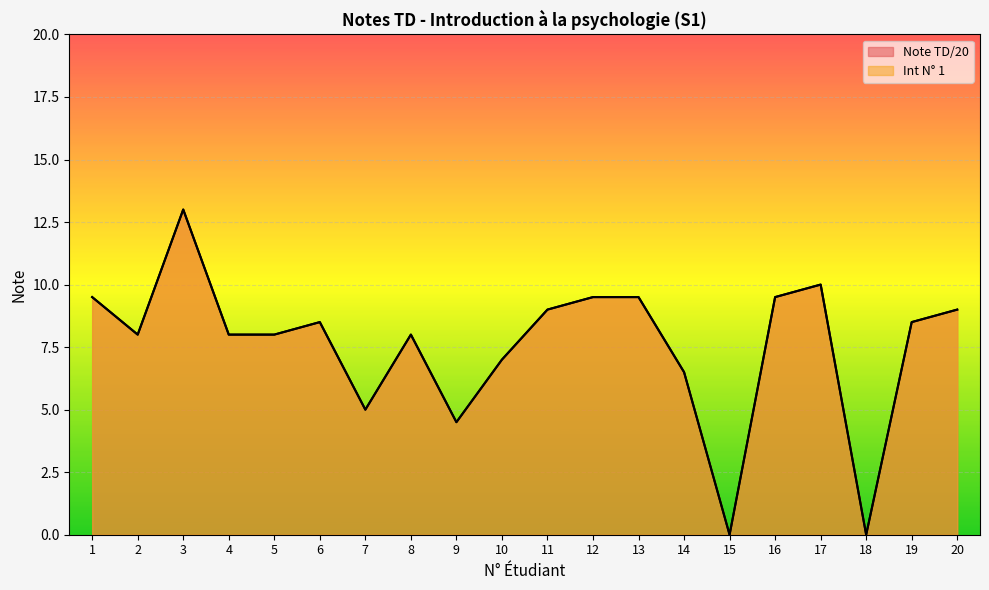

Rank the categories by Note TD/20 value from highest to lowest.

3, 17, 1, 12, 13, 16, 11, 20, 6, 19, 2, 4, 5, 8, 10, 14, 7, 9, 15, 18